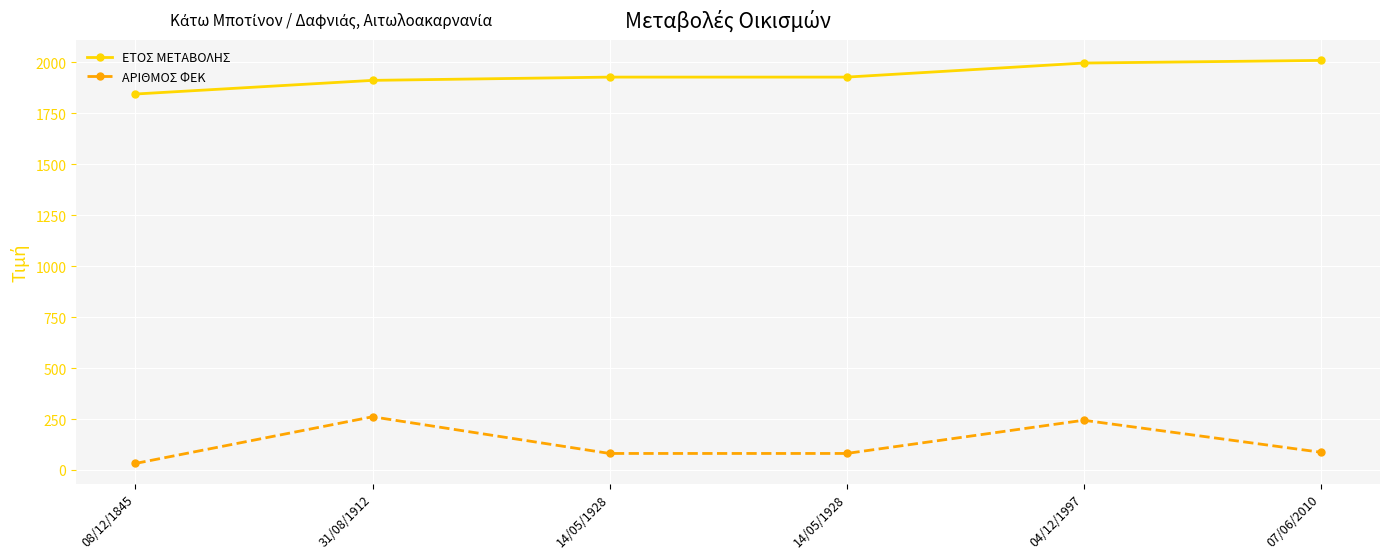

At which category is the sum across all series the highest?

04/12/1997